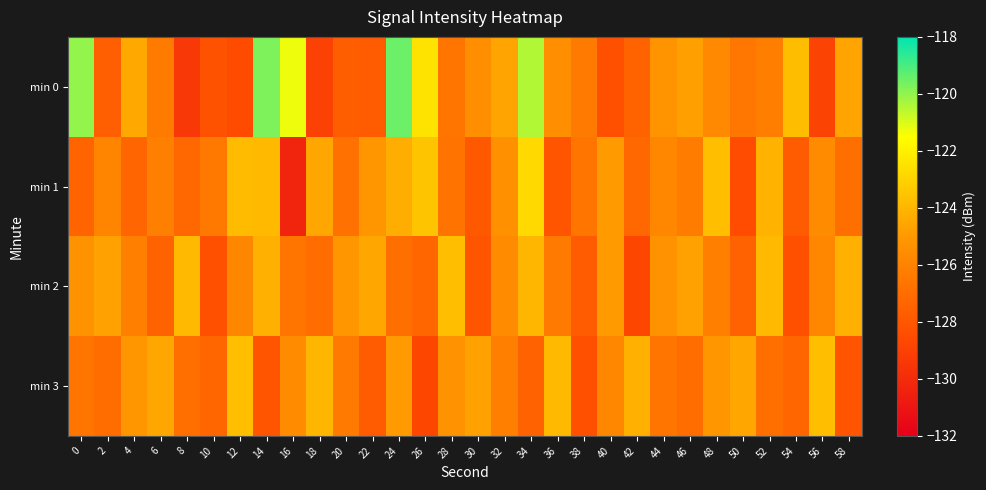

Reading right to left, what are all the values shown in this chart?

min 0: 58=-124.6	56=-128.9	54=-123.7	52=-126.2	50=-126.5	48=-125.7	46=-124.8	44=-125.2	42=-127.4	40=-128.3	38=-126.4	36=-125.5	34=-120.5	32=-124.6	30=-125.5	28=-126.6	26=-122.4	24=-119.5	22=-127.8	20=-127.7	18=-129.0	16=-121.3	14=-119.7	12=-128.6	10=-128.2	8=-129.4	6=-126.3	4=-124.5	2=-127.6	0=-120.0
min 1: 58=-126.9	56=-125.6	54=-127.8	52=-124.1	50=-128.5	48=-123.7	46=-126.3	44=-125.8	42=-127.2	40=-124.9	38=-126.6	36=-128.1	34=-122.8	32=-125.4	30=-127.9	28=-126.7	26=-123.5	24=-124.3	22=-125.1	20=-126.8	18=-124.5	16=-130.3	14=-123.8	12=-123.8	10=-126.5	8=-127.2	6=-126.1	4=-127.3	2=-125.9	0=-127.4
min 2: 58=-124.2	56=-125.8	54=-128.3	52=-123.9	50=-127.5	48=-126.1	46=-124.7	44=-125.3	42=-128.7	40=-124.9	38=-127.8	36=-126.4	34=-124.0	32=-125.6	30=-128.1	28=-123.7	26=-127.3	24=-126.9	22=-124.5	20=-125.1	18=-127.0	16=-126.6	14=-124.2	12=-125.8	10=-128.3	8=-123.9	6=-127.5	4=-126.1	2=-124.7	0=-125.3
min 3: 58=-128.1	56=-123.7	54=-127.3	52=-126.9	50=-124.5	48=-125.1	46=-127.0	44=-126.6	42=-124.2	40=-125.8	38=-128.3	36=-123.9	34=-127.5	32=-126.1	30=-124.7	28=-125.3	26=-128.7	24=-124.9	22=-127.8	20=-126.4	18=-124.0	16=-125.6	14=-128.1	12=-123.7	10=-127.3	8=-126.9	6=-124.5	4=-125.1	2=-127.0	0=-126.6